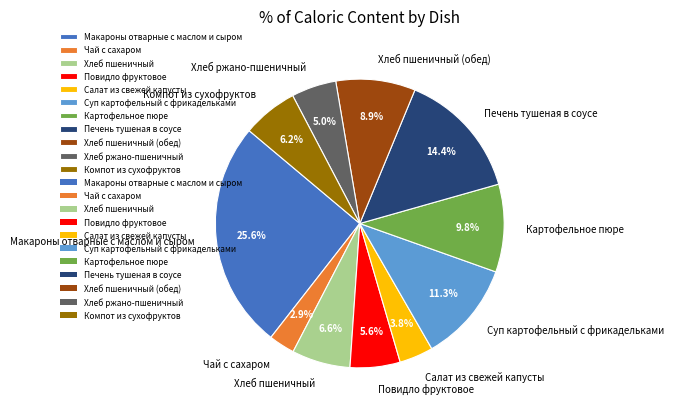

To the nearest percent, what portion does Салат из свежей капусты represent?

4%